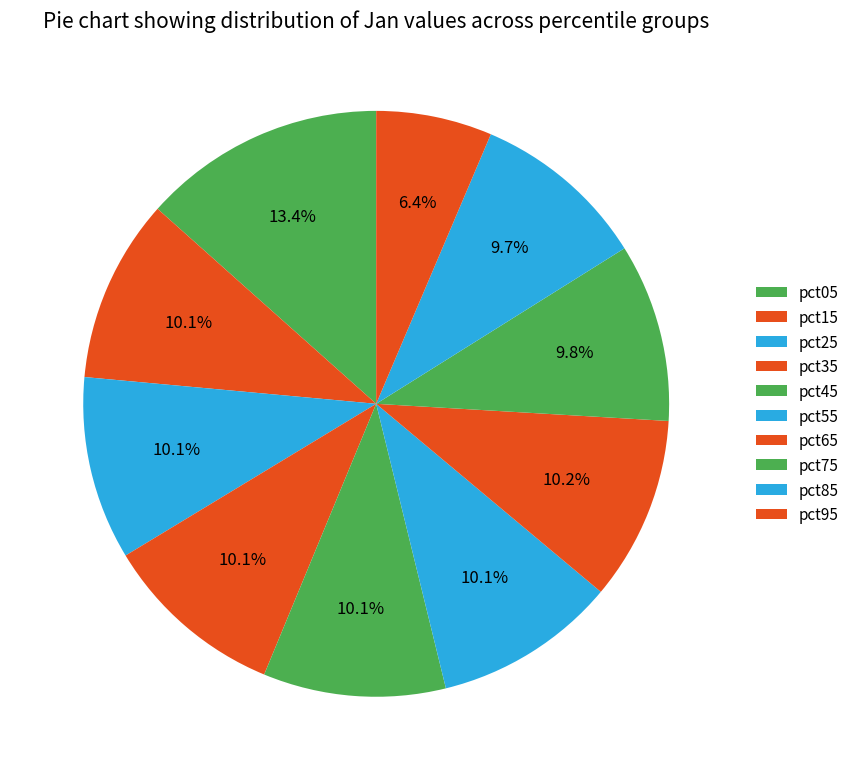

Count the number of slices in the pie.

10